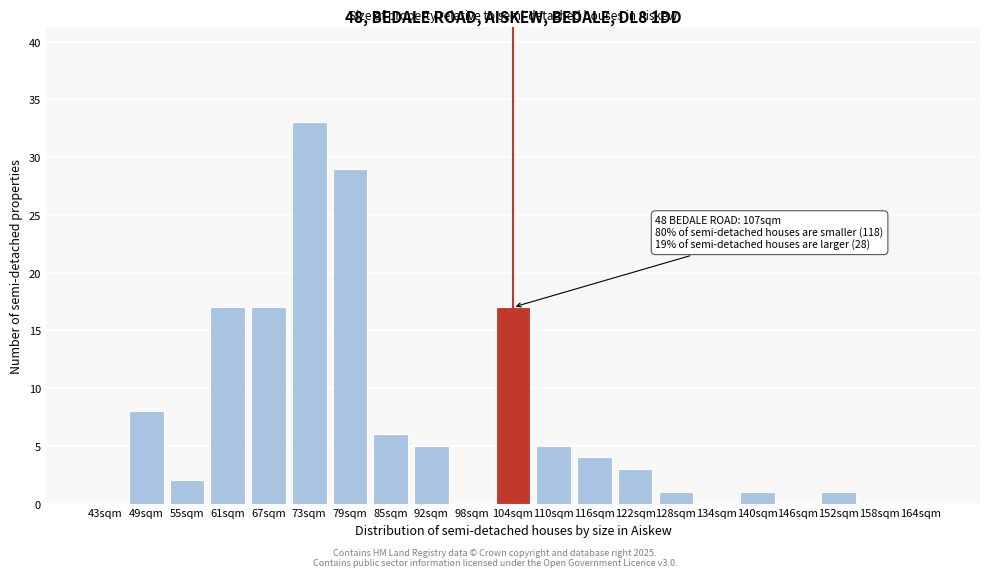

Reading right to left, list all the values displayed in this chart.

164sqm=0	158sqm=0	152sqm=1	146sqm=0	140sqm=1	134sqm=0	128sqm=1	122sqm=3	116sqm=4	110sqm=5	104sqm=17	98sqm=0	92sqm=5	85sqm=6	79sqm=29	73sqm=33	67sqm=17	61sqm=17	55sqm=2	49sqm=8	43sqm=0